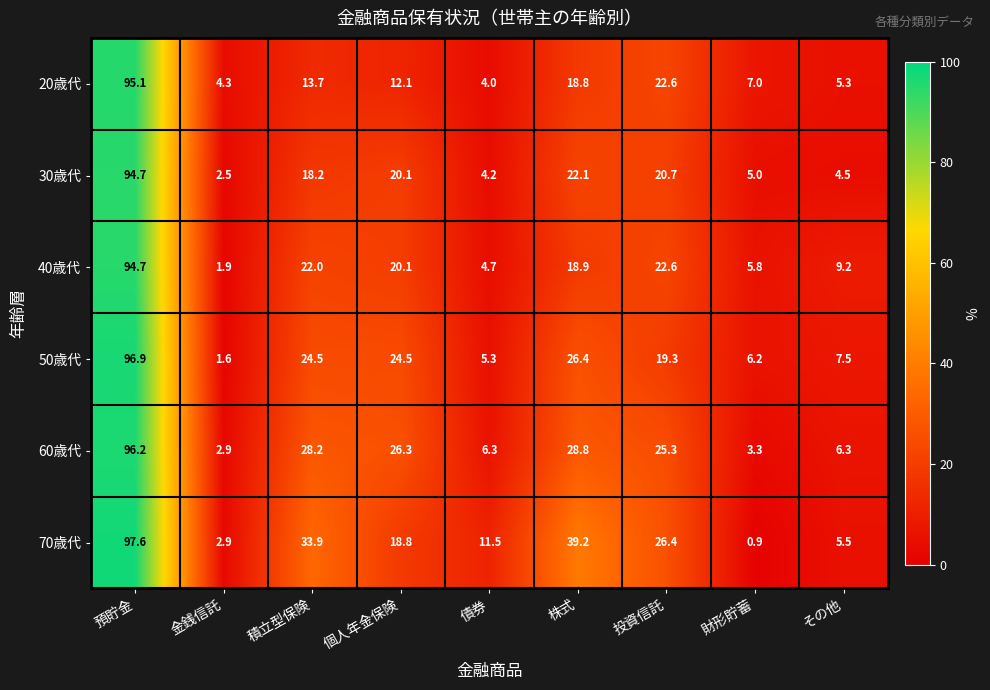

True or false: 30歳代 has a value of 8.5 at 株式.

False